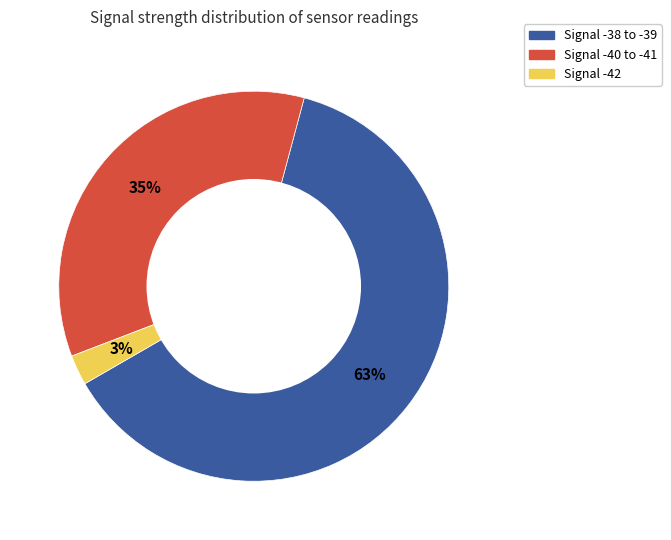

Is there any slice that represents more than half of the pie?

Yes